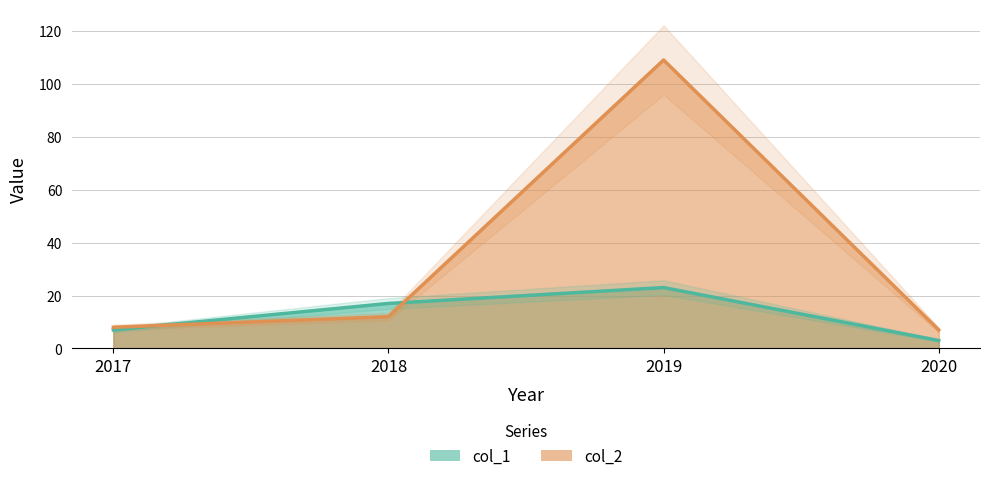

Between 2017 and 2018, which is larger?

2018